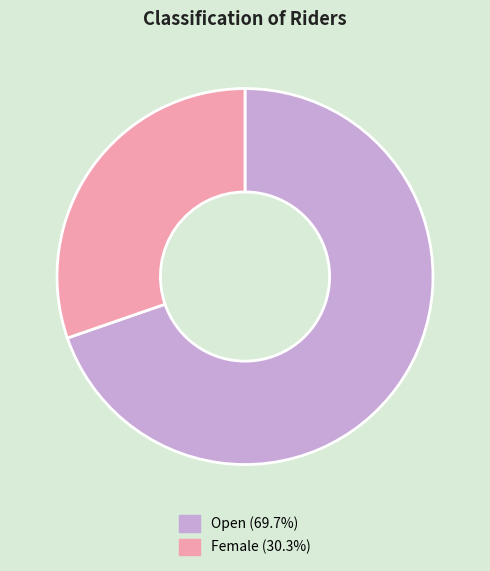

True or false: Female accounts for 30% of the total.

True